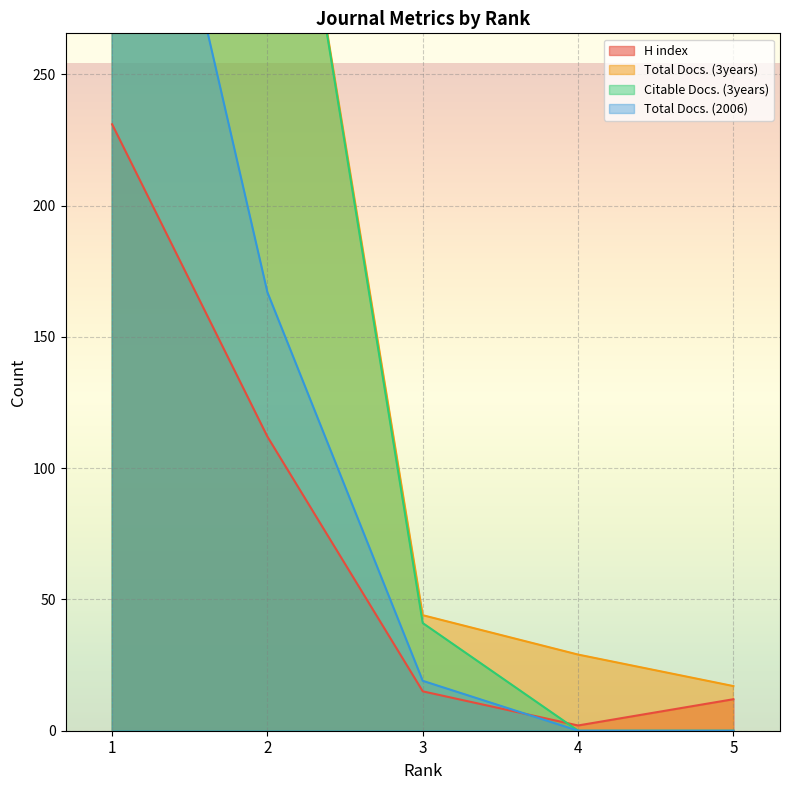

Reading right to left, what are all the values shown in this chart?

H index: 5=12	4=2	3=15	2=112	1=231
Total Docs. (3years): 5=17	4=29	3=44	2=405	1=711
Citable Docs. (3years): 5=0	4=0	3=41	2=405	1=704
Total Docs. (2006): 5=0	4=0	3=19	2=167	1=424